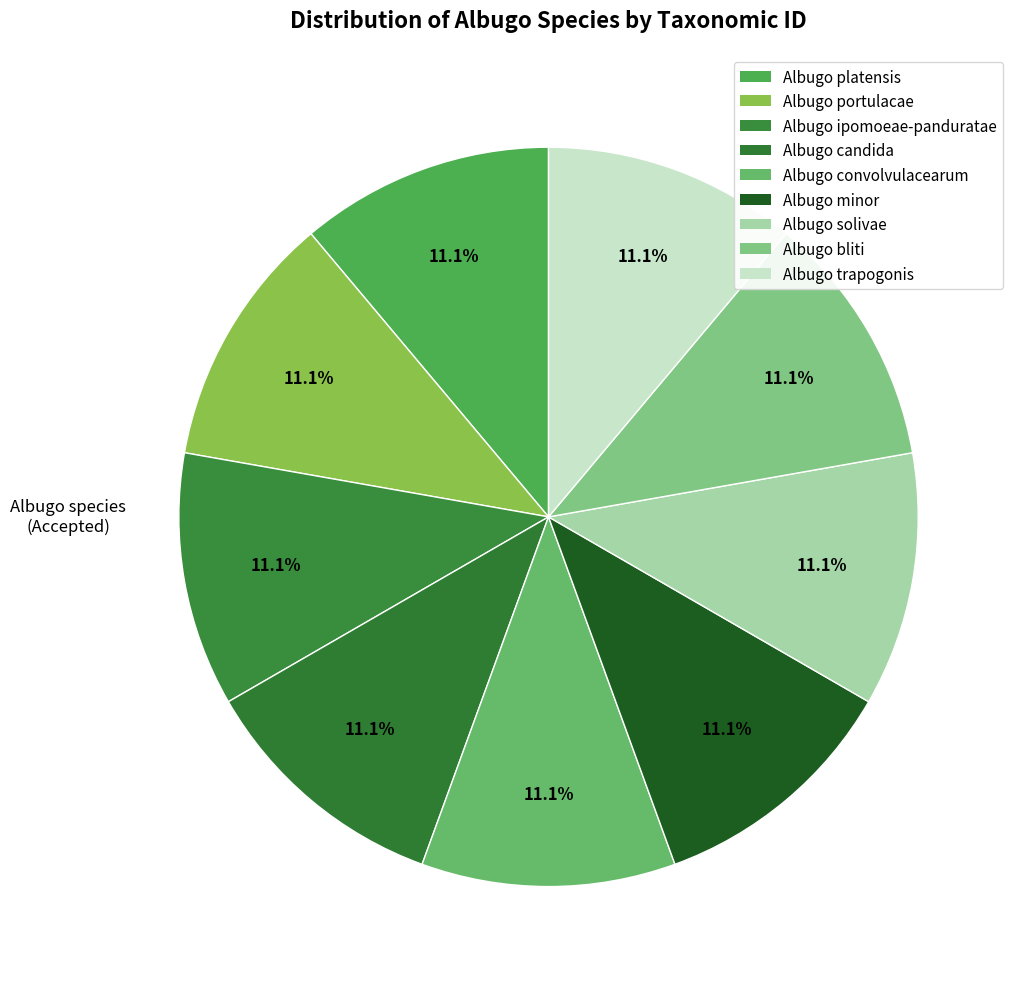

How many slices are in this pie chart?

9